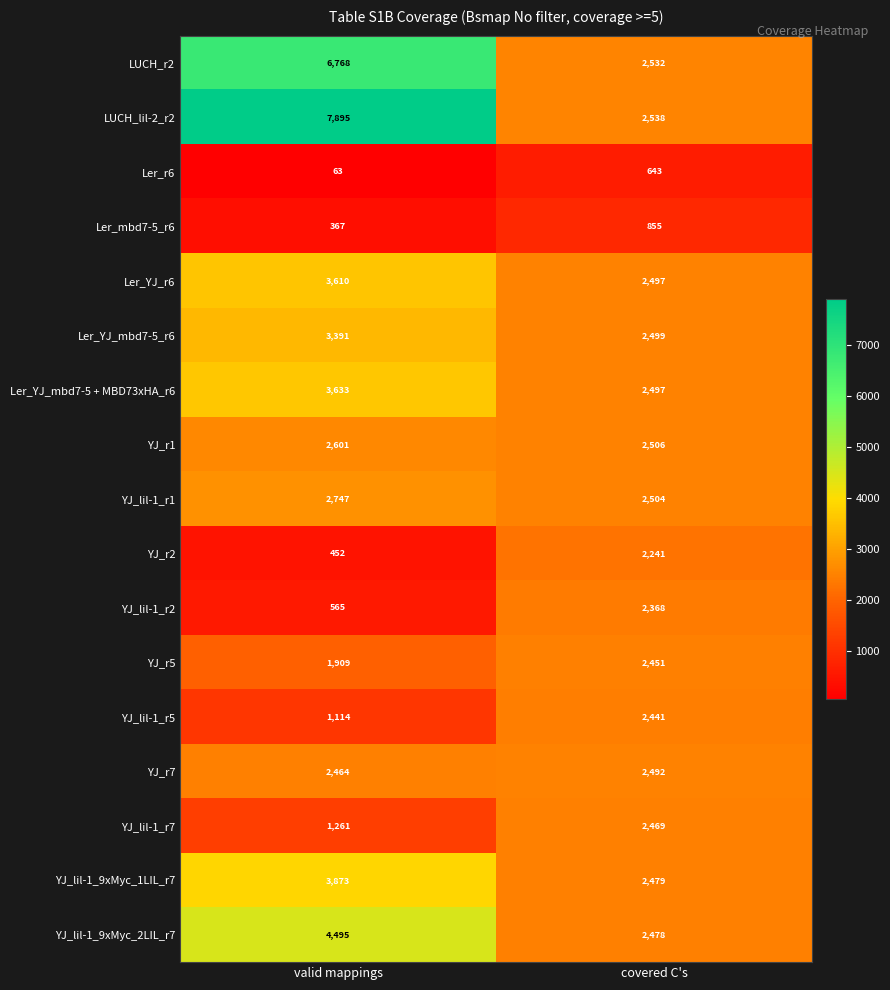

Which series has the largest range (max minus min)?

LUCH_lil-2_r2